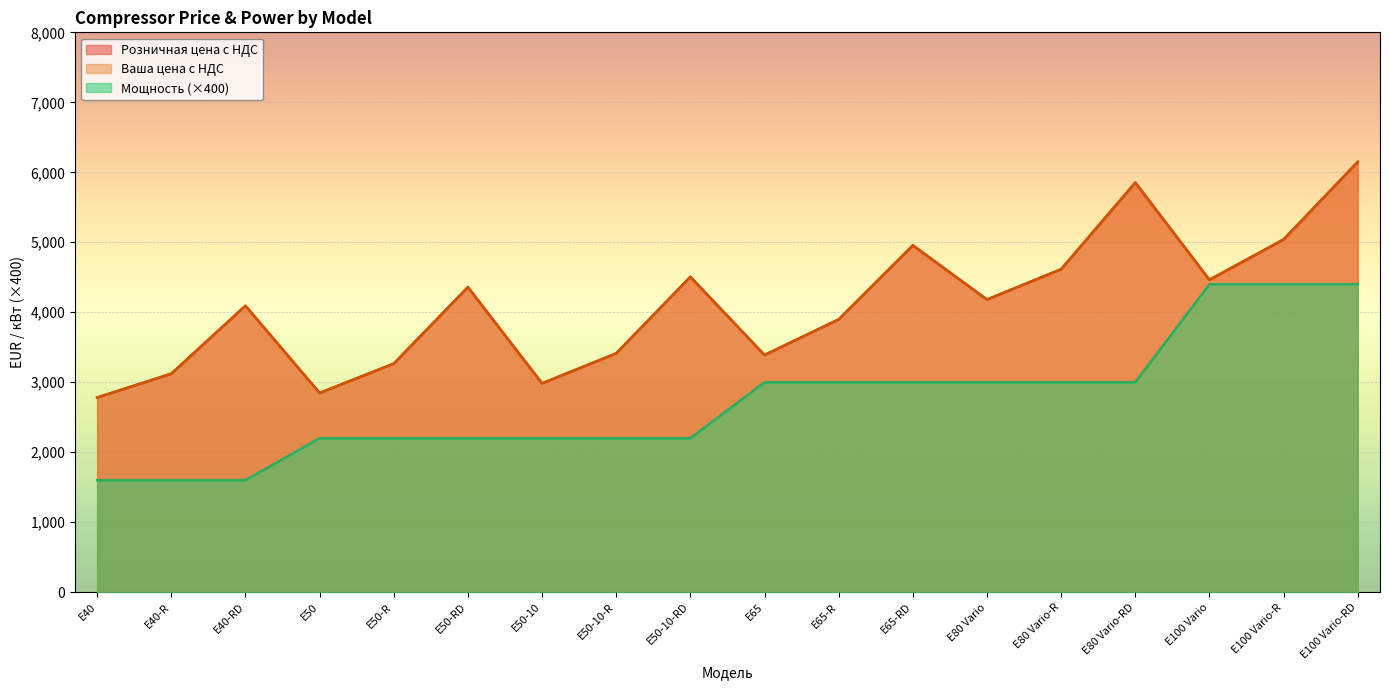

Which series has the largest total across all categories?

Розничная цена с НДС